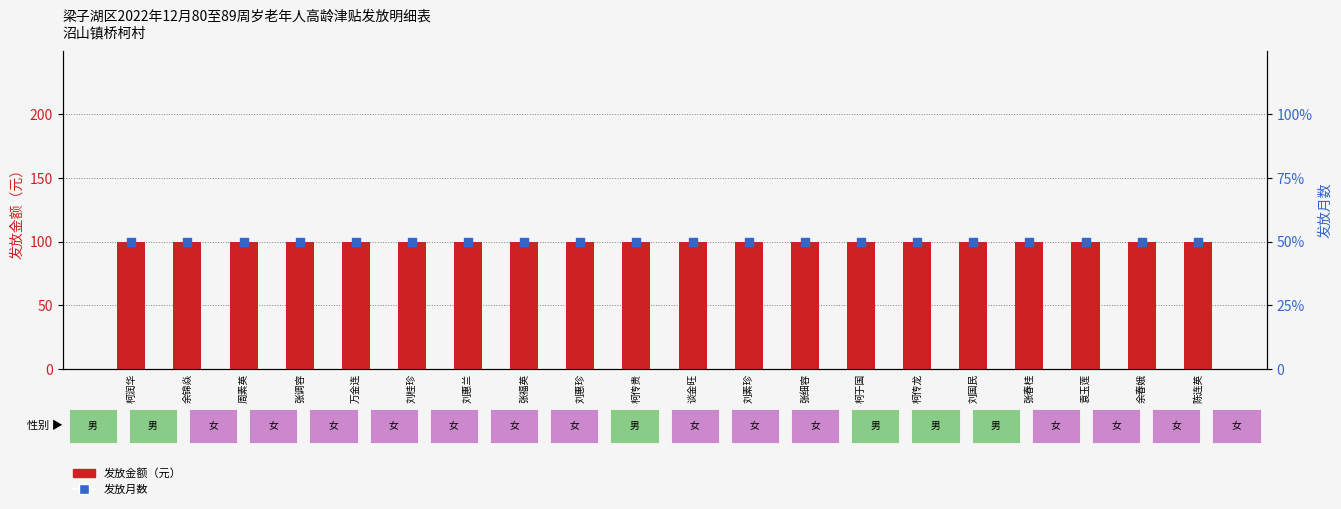

Which series reaches the maximum Y coordinate?

发放金额（元）